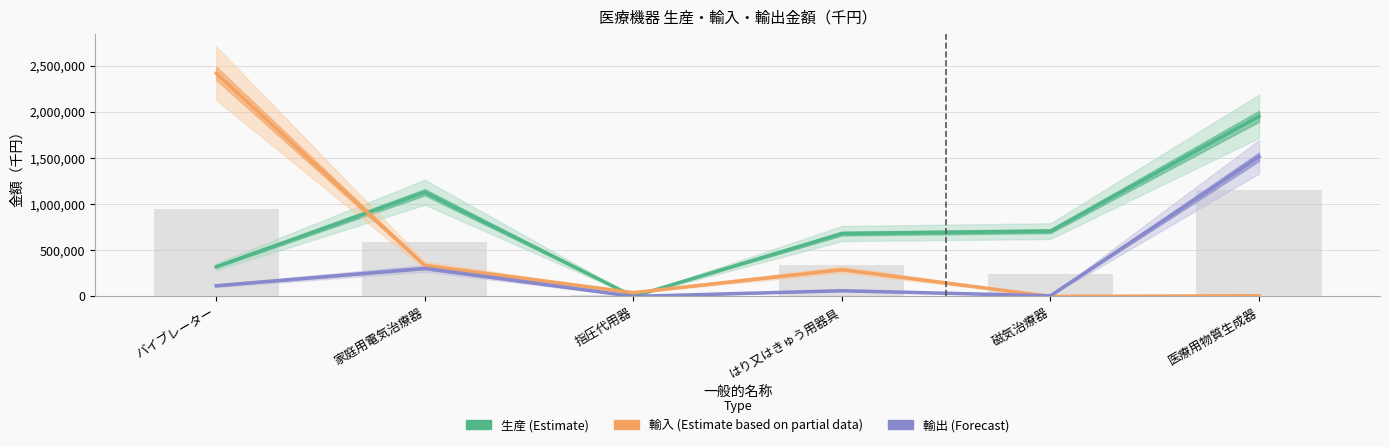

What is the maximum value for 生産?

1953914